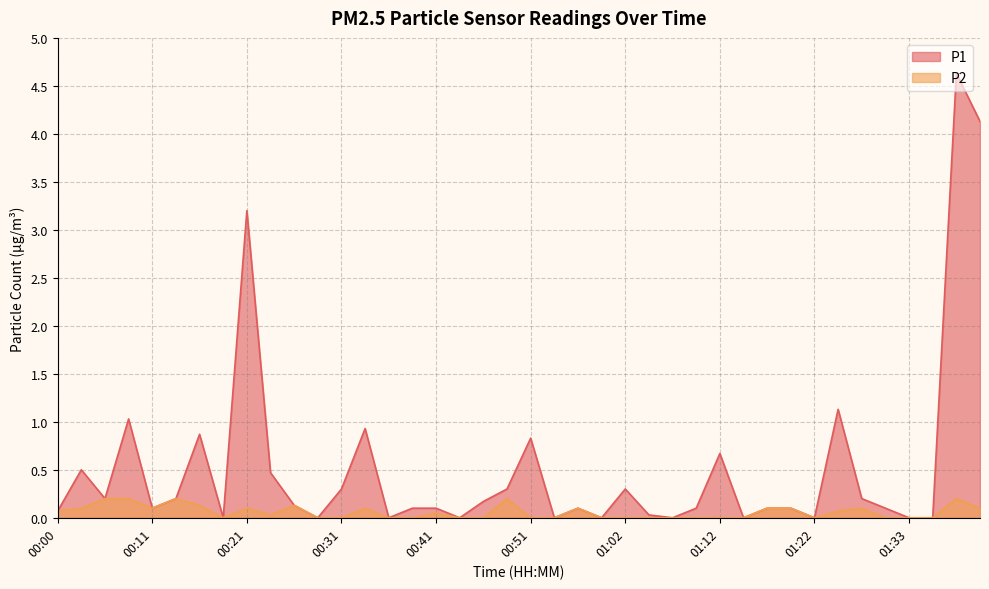

What is the label of the 6th point from the left?

00:13